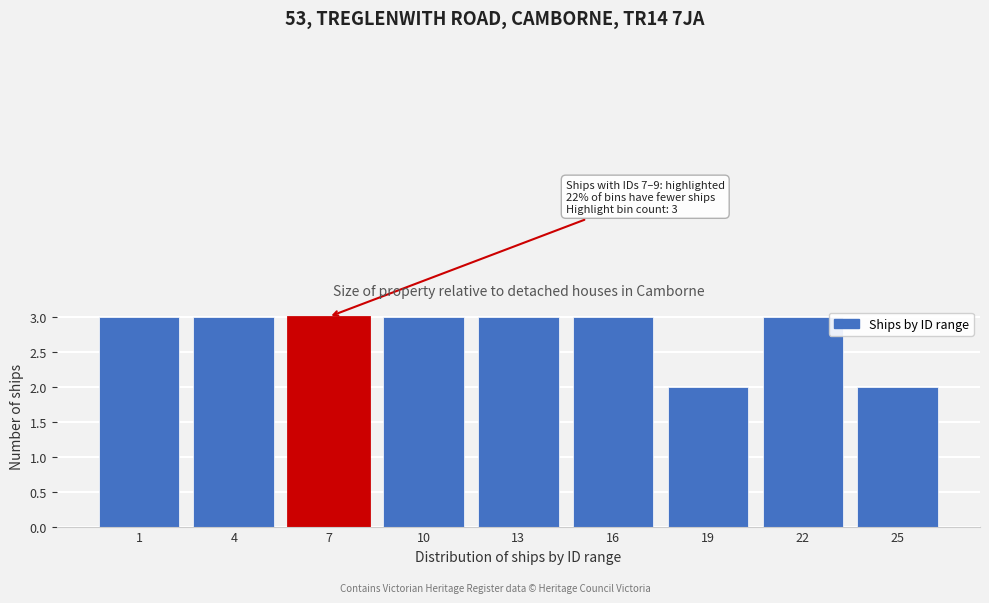

Reading left to right, extract all data points from this chart.

1=3	4=3	7=3	10=3	13=3	16=3	19=2	22=3	25=2